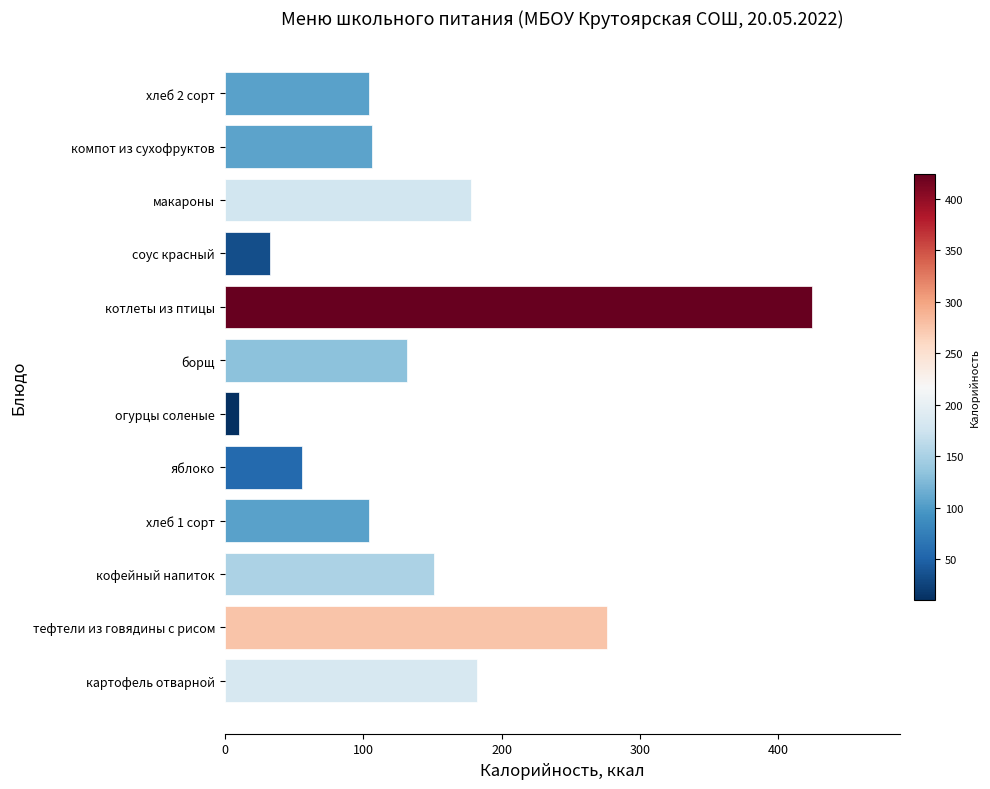

The chart shows a value of 569 at котлеты из птицы. True or false?

False